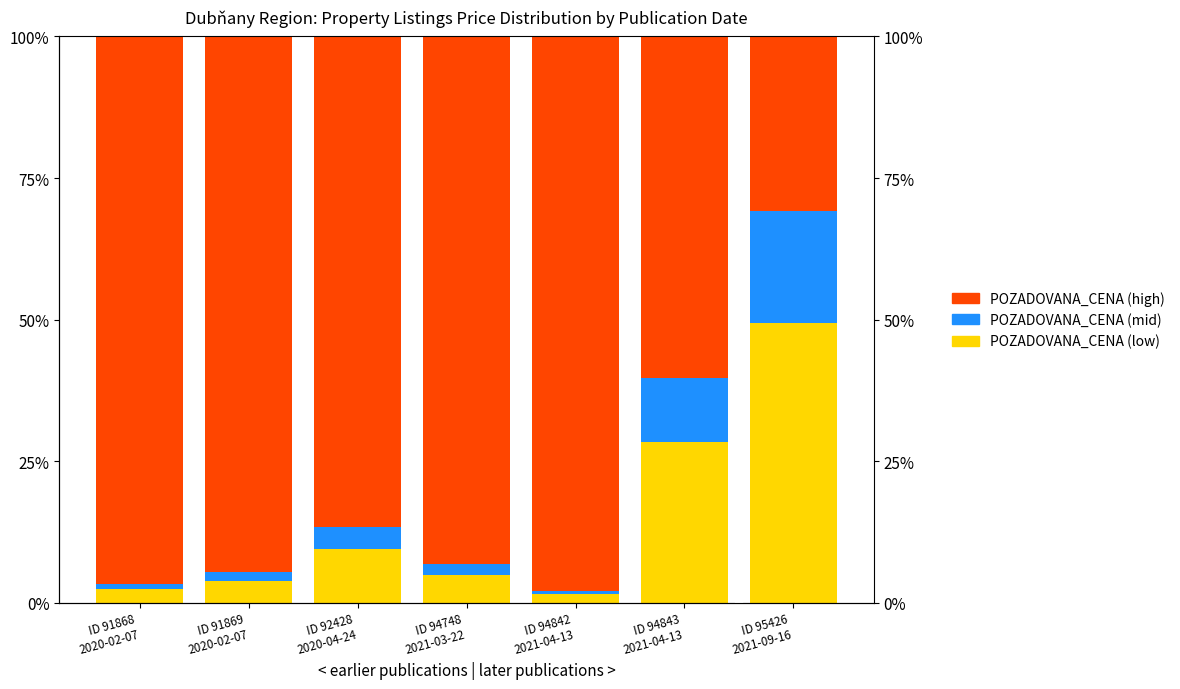

Which label corresponds to the largest value in the chart?

ID 94842
2021-04-13